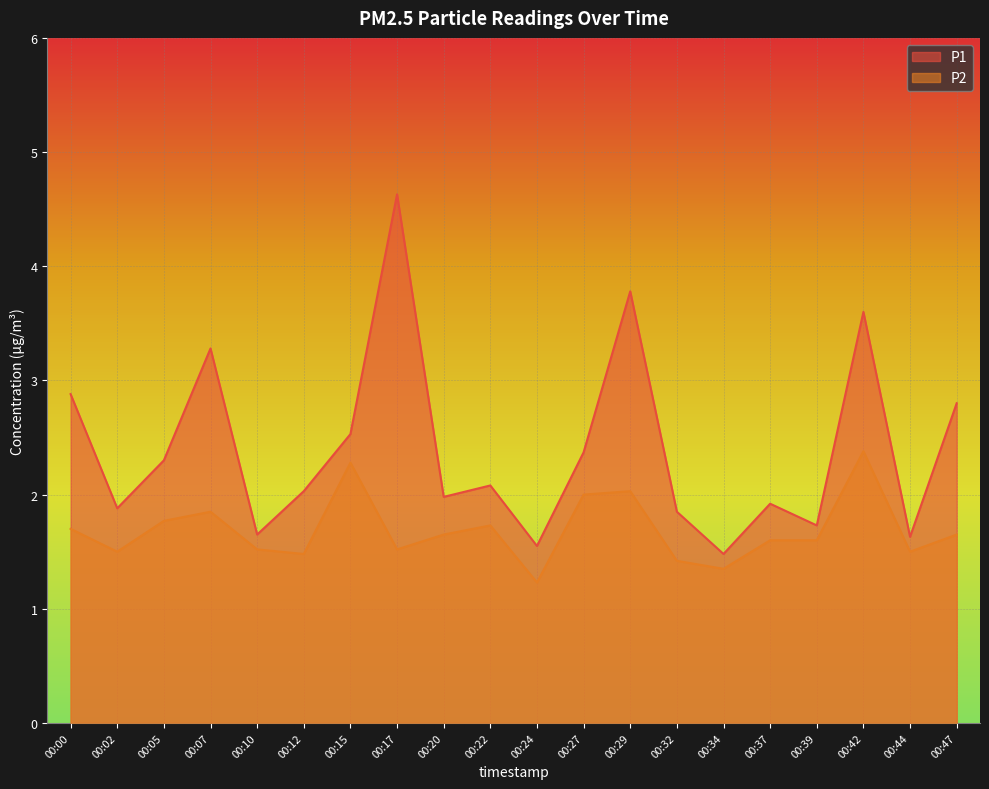

What is the difference between the P2 values at 00:24 and 00:12?

0.2